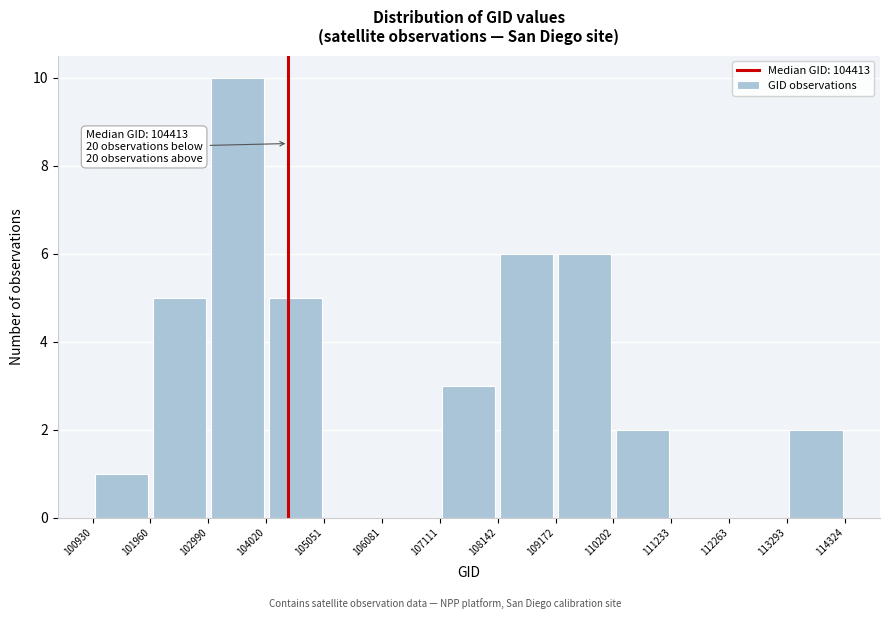

Over which range of the x-axis is the bar tallest?

102990 to 104020